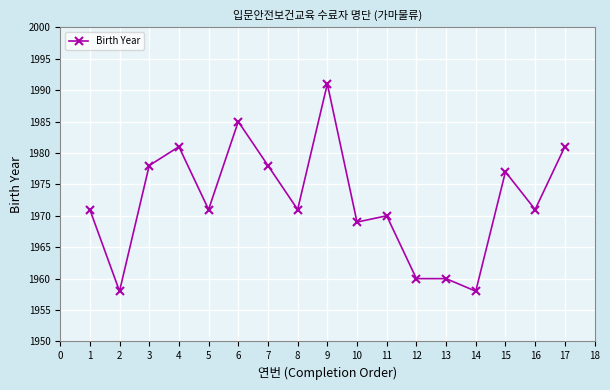

Reading left to right, transcribe all the data shown in this chart.

1971	1958	1978	1981	1971	1985	1978	1971	1991	1969	1970	1960	1960	1958	1977	1971	1981